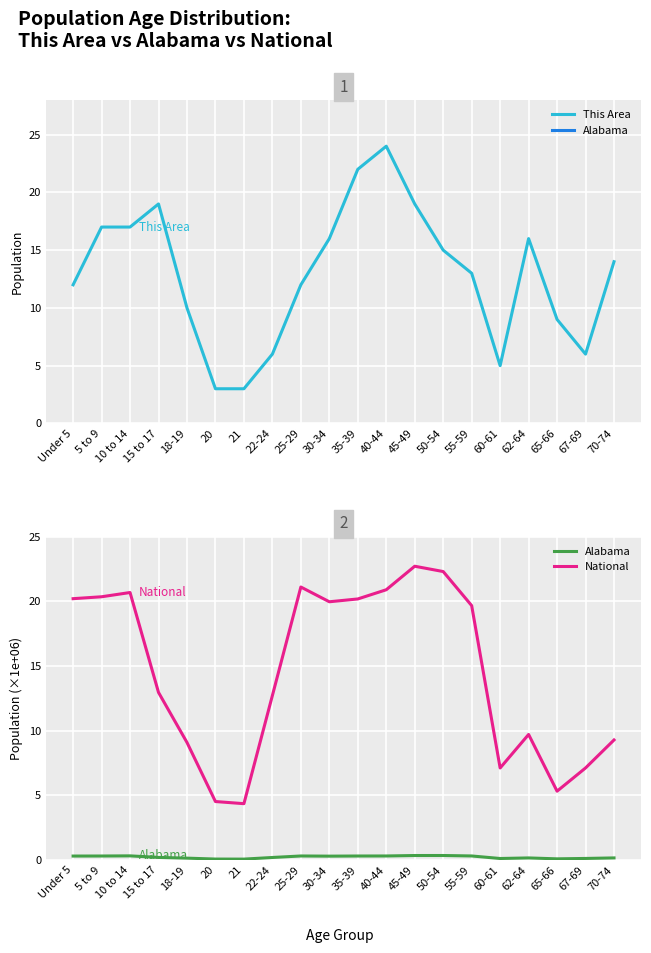

Rank the series by their maximum value, from lowest to highest.

Alabama, National, This Area